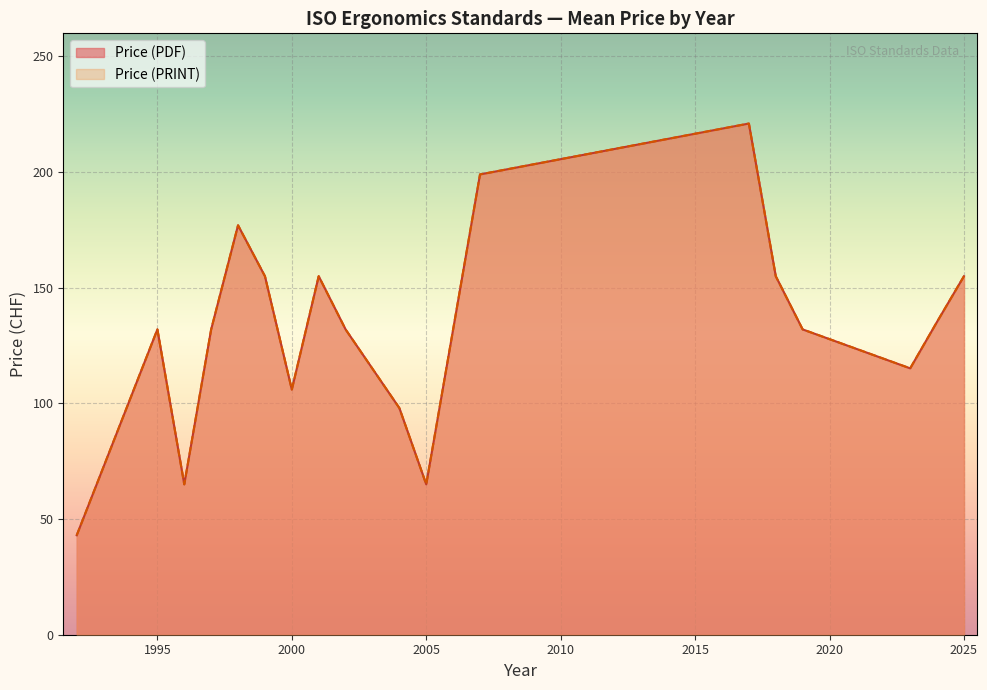

True or false: Price (PDF) and Price (PRINT) intersect in this chart.

False